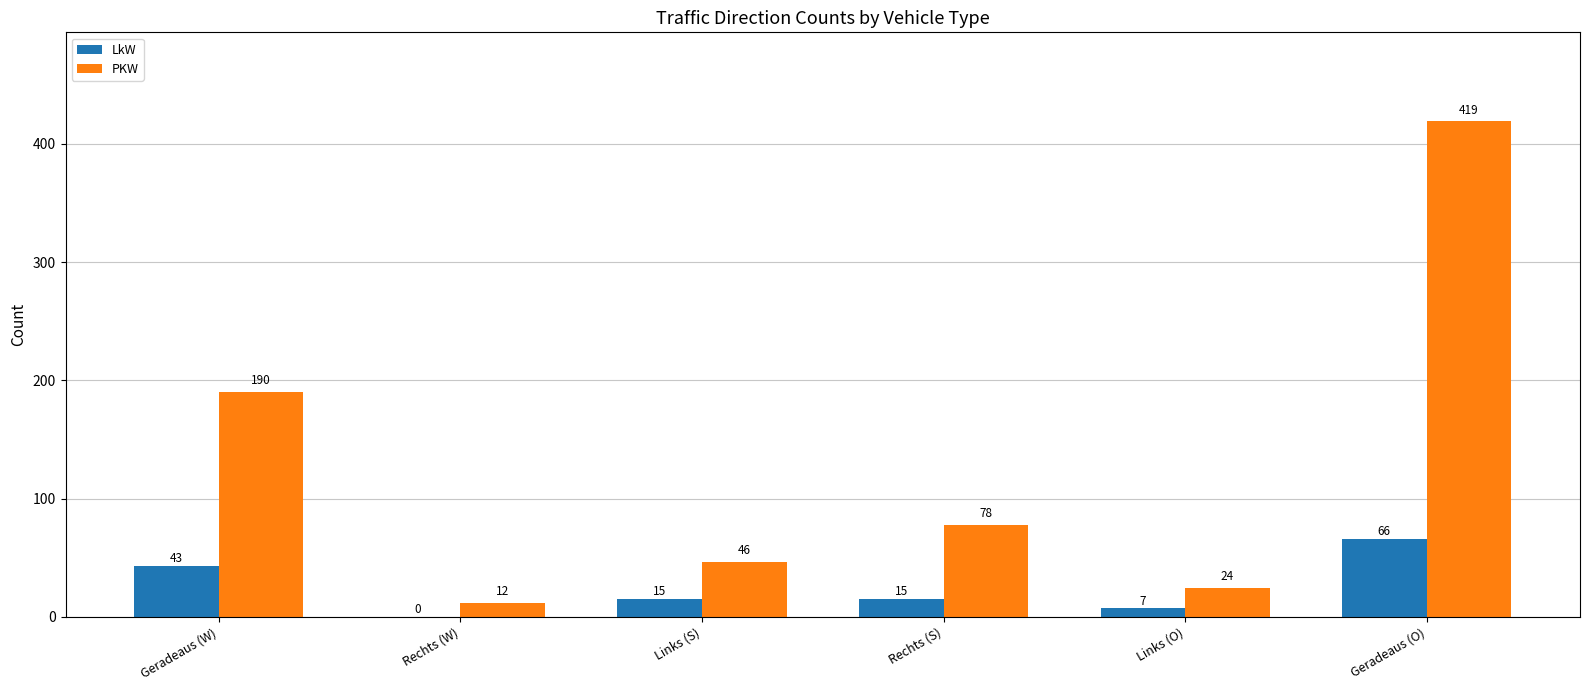

How many values in LkW are above zero?

5